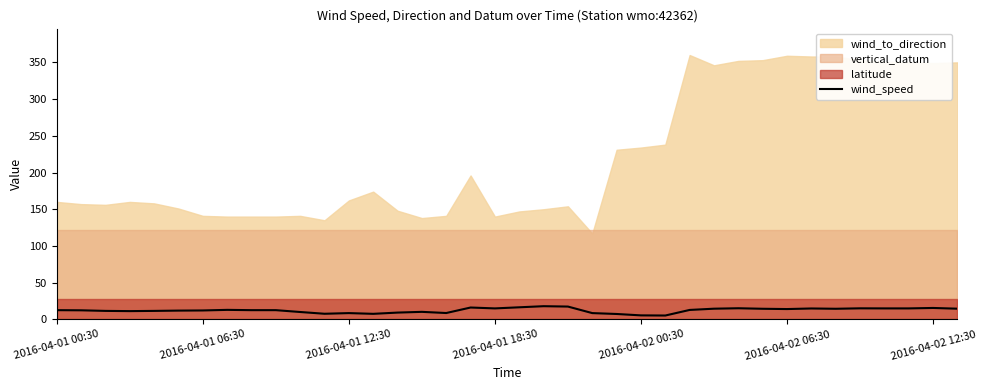

What is the highest value of the wind_speed series?

18.0